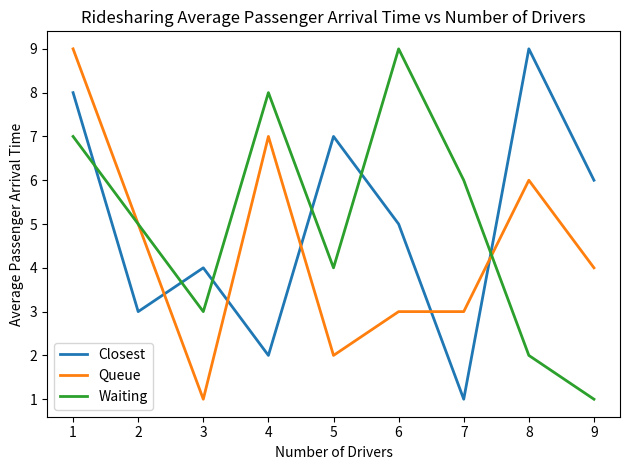

What is the minimum value for Closest?

1